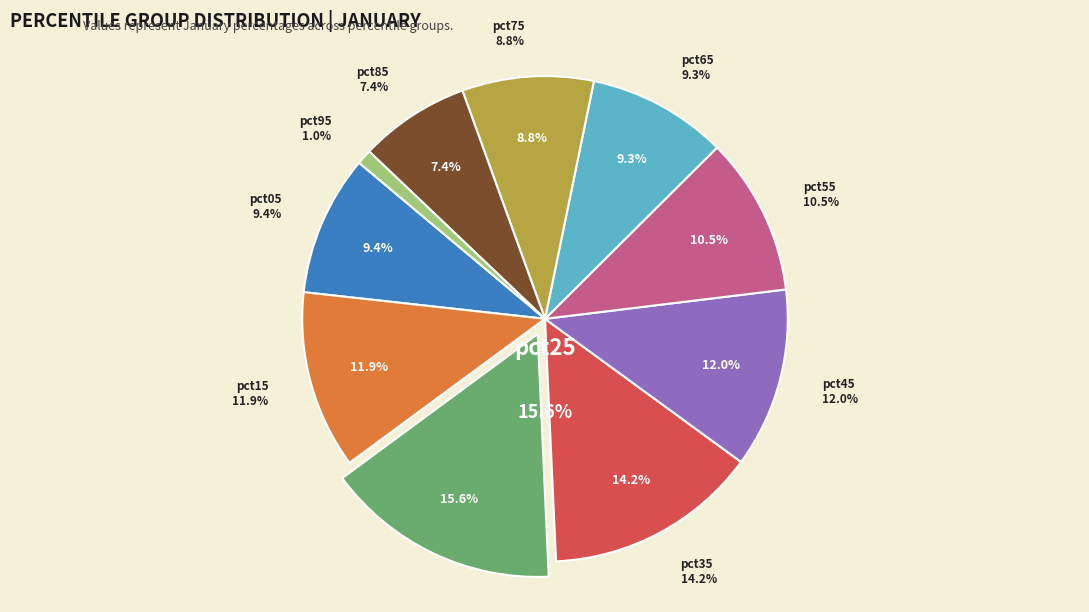

What percentage is the pct05 slice, to the nearest percent?

9%